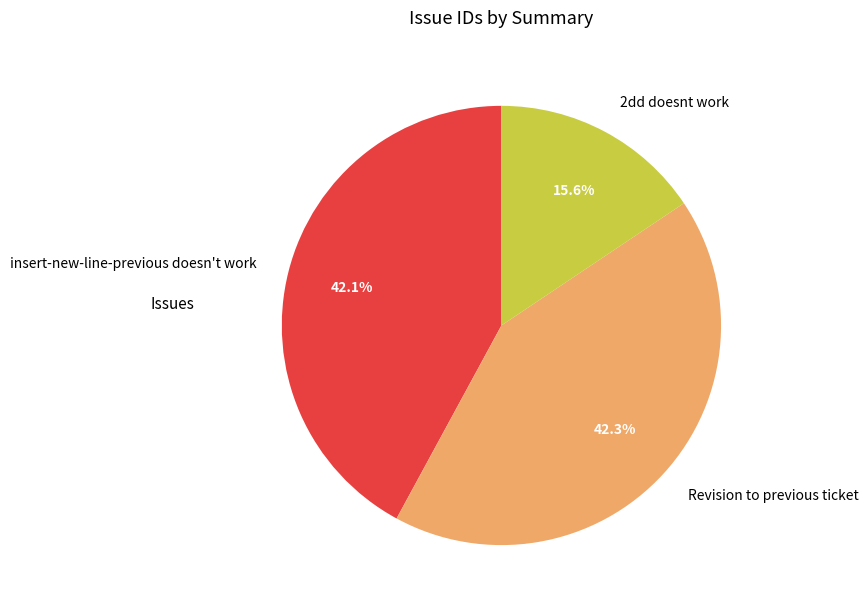

Is there any slice that represents more than half of the pie?

No